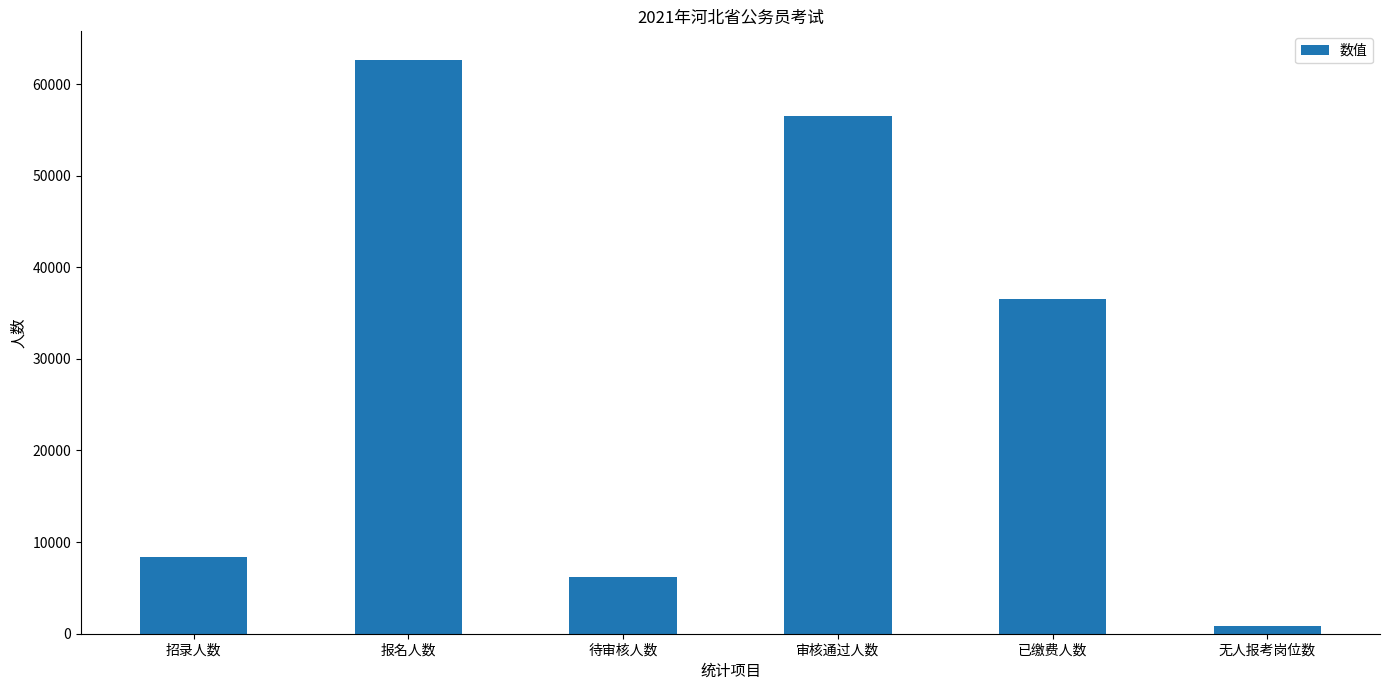

Rank the categories by value from lowest to highest.

无人报考岗位数, 待审核人数, 招录人数, 已缴费人数, 审核通过人数, 报名人数